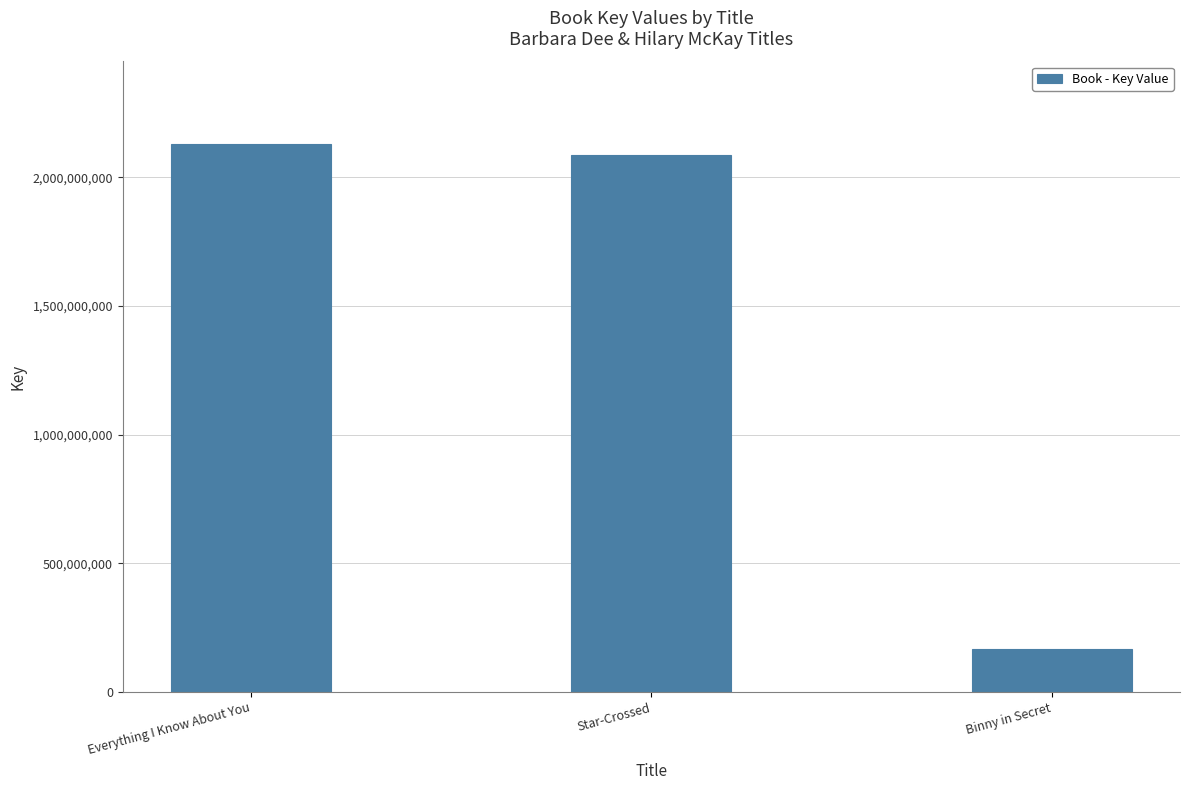

Rank the categories by value from lowest to highest.

Binny in Secret, Star-Crossed, Everything I Know About You